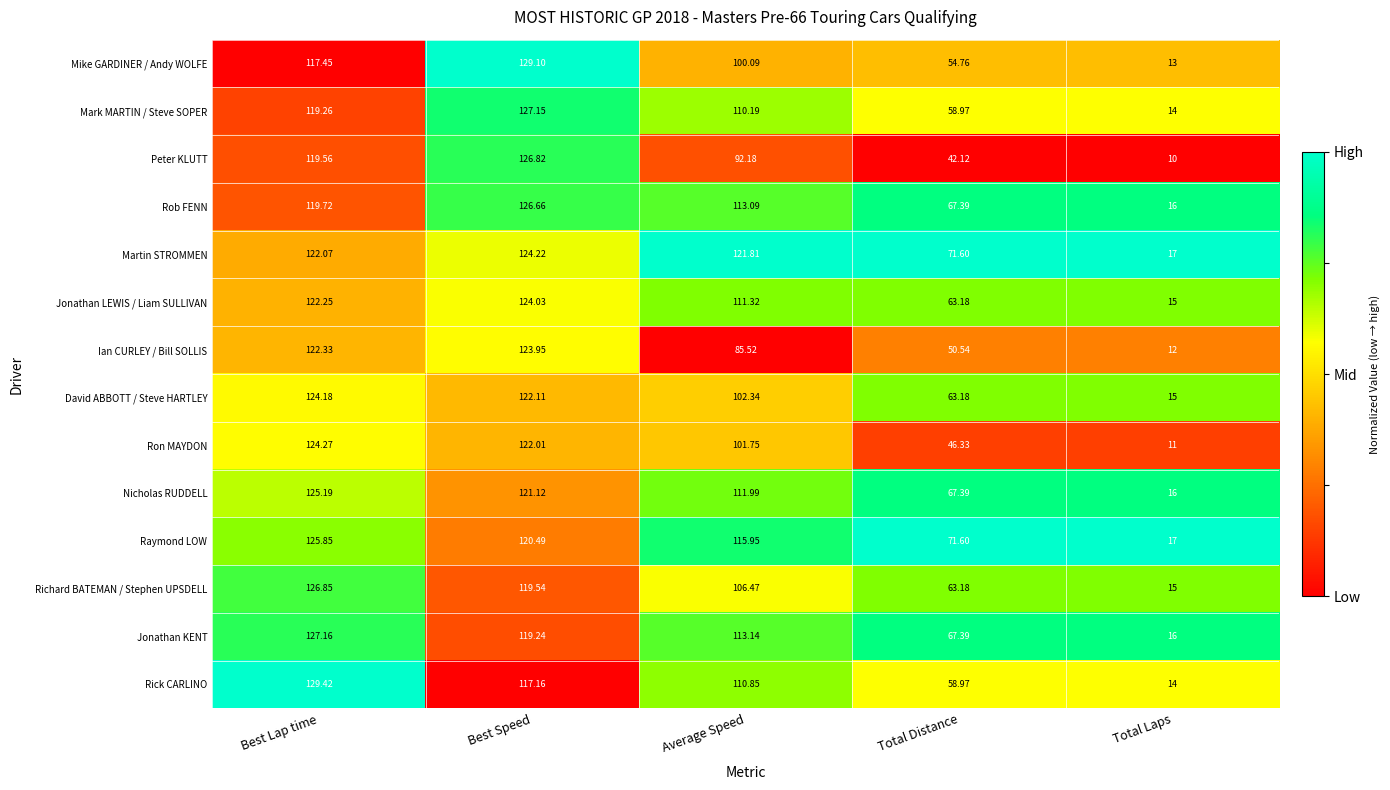

Where is Peter KLUTT nearest to the value 68?

Average Speed